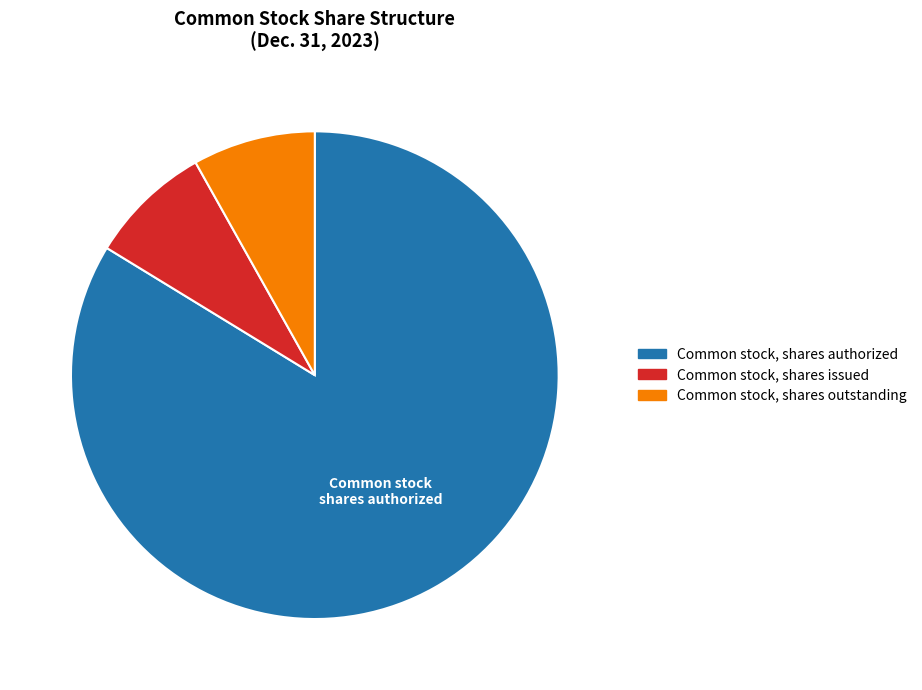

Count the number of slices in the pie.

3